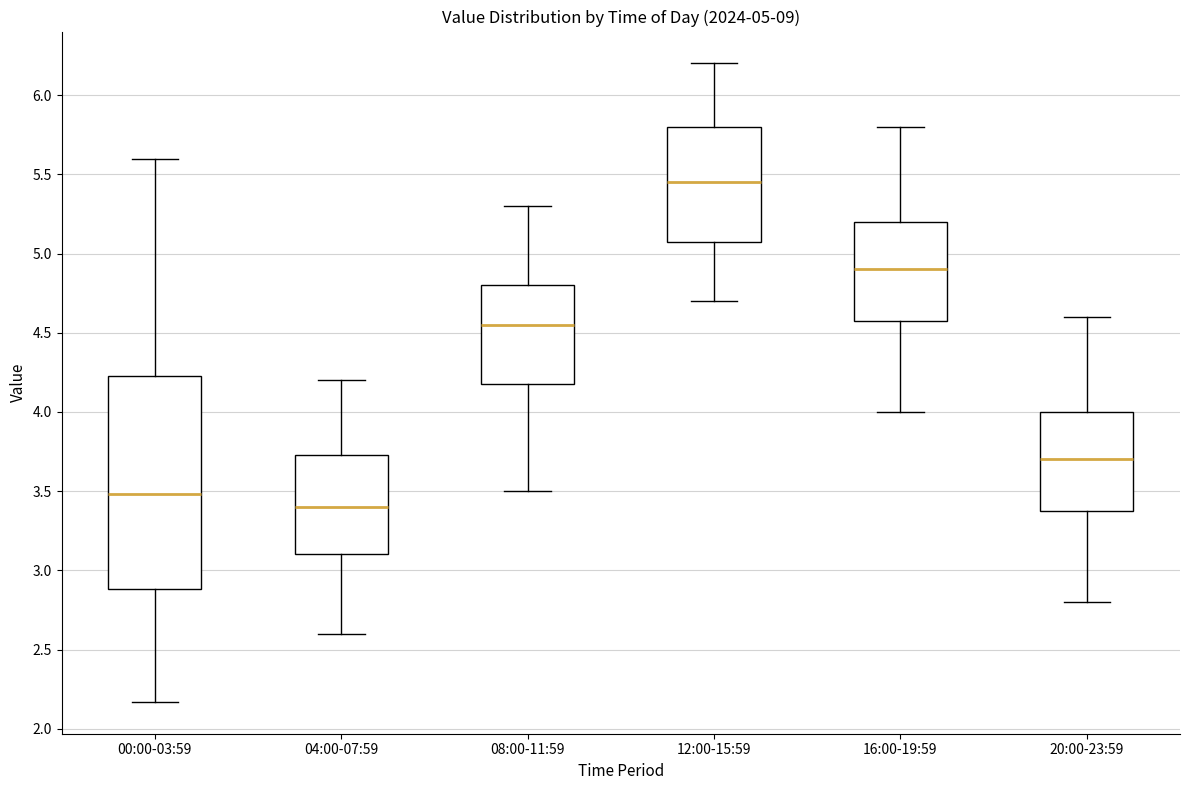

Which box's median line is the highest?

12:00-15:59